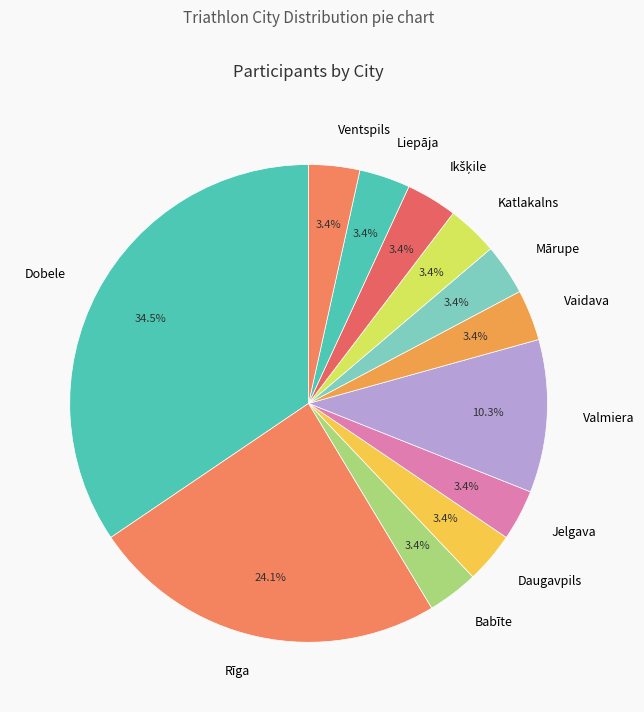

Is Jelgava the majority of the pie?

No